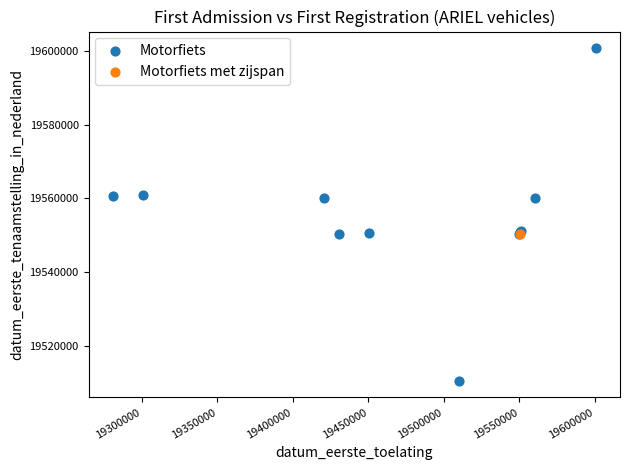

What are all the series names shown in the legend?

Motorfiets, Motorfiets met zijspan